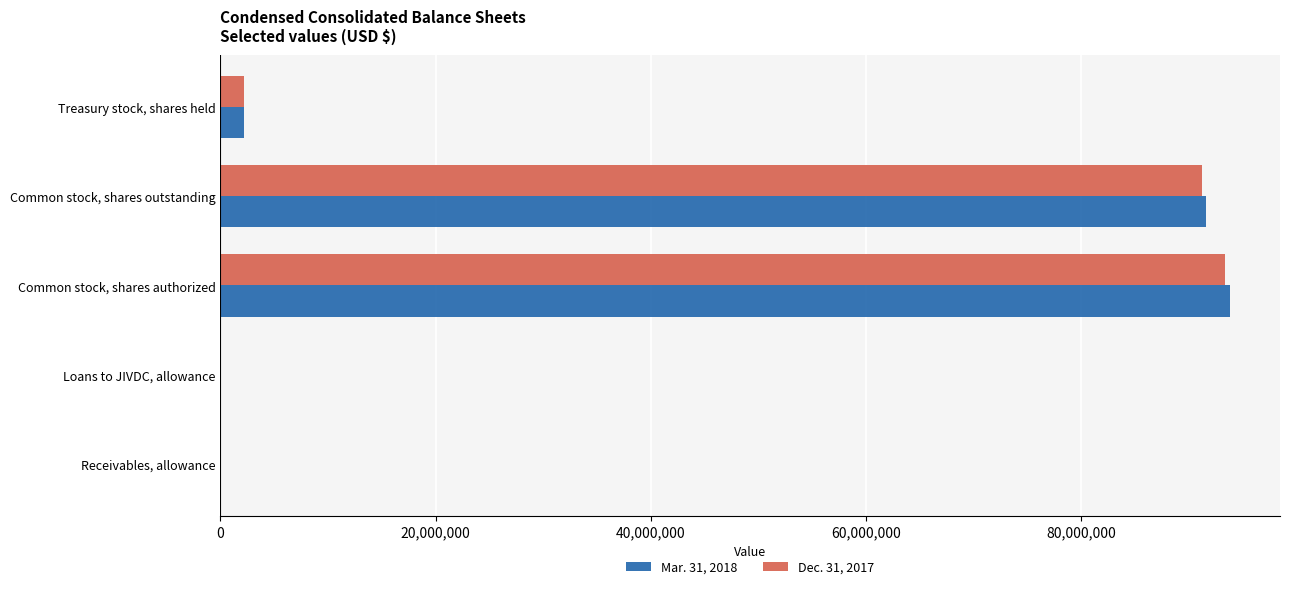

At which category does the chart reach its peak across all series?

Common stock, shares authorized